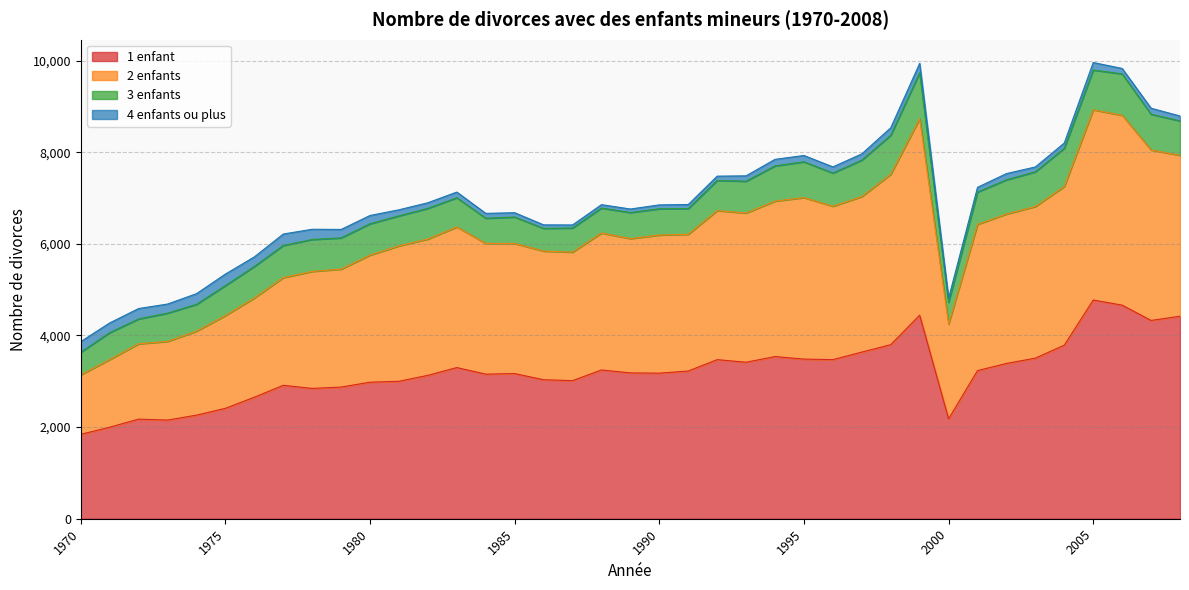

What is the total value across all series at 1975?

5340